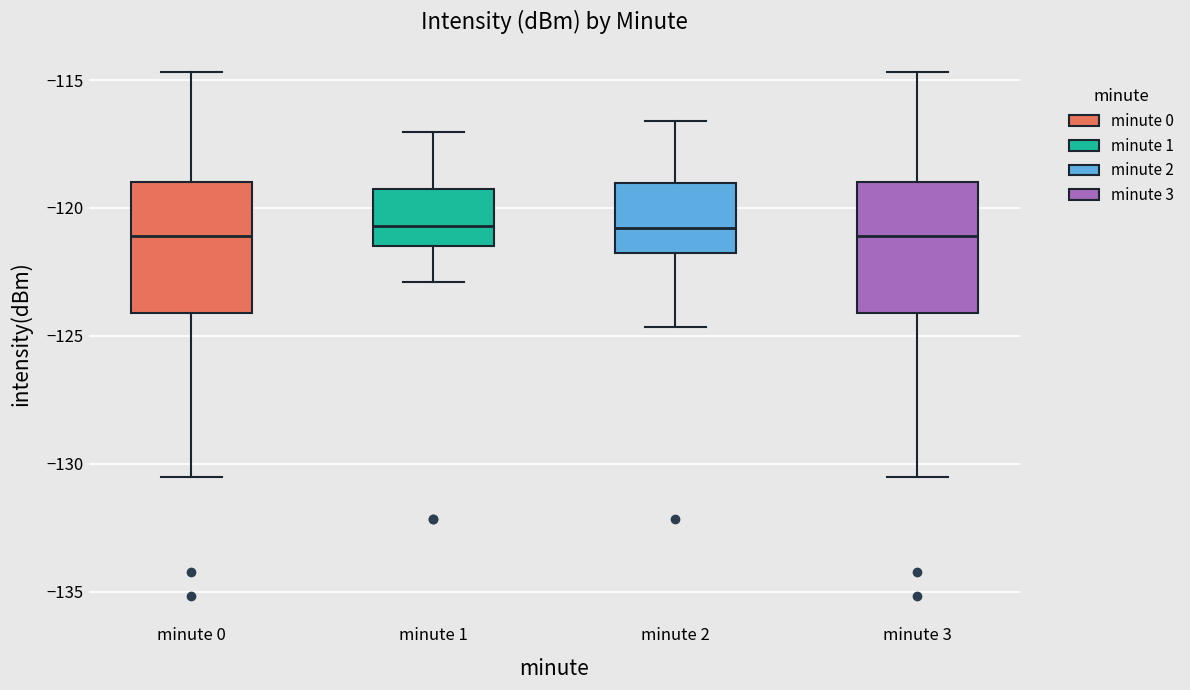

Reading left to right, transcribe this box plot: for each box, give where its median line is, the range the box spans, and where its two whiskers end, as read against the y-axis. The values are not printed on the chart, so give them approximately, as read against the axis.

minute 0: median -121.0, box -124.0 to -119.0, whiskers -130.5 to -114.5
minute 1: median -120.5, box -121.5 to -119.0, whiskers -123.0 to -117.0
minute 2: median -121.0, box -122.0 to -119.0, whiskers -124.5 to -116.5
minute 3: median -121.0, box -124.0 to -119.0, whiskers -130.5 to -114.5